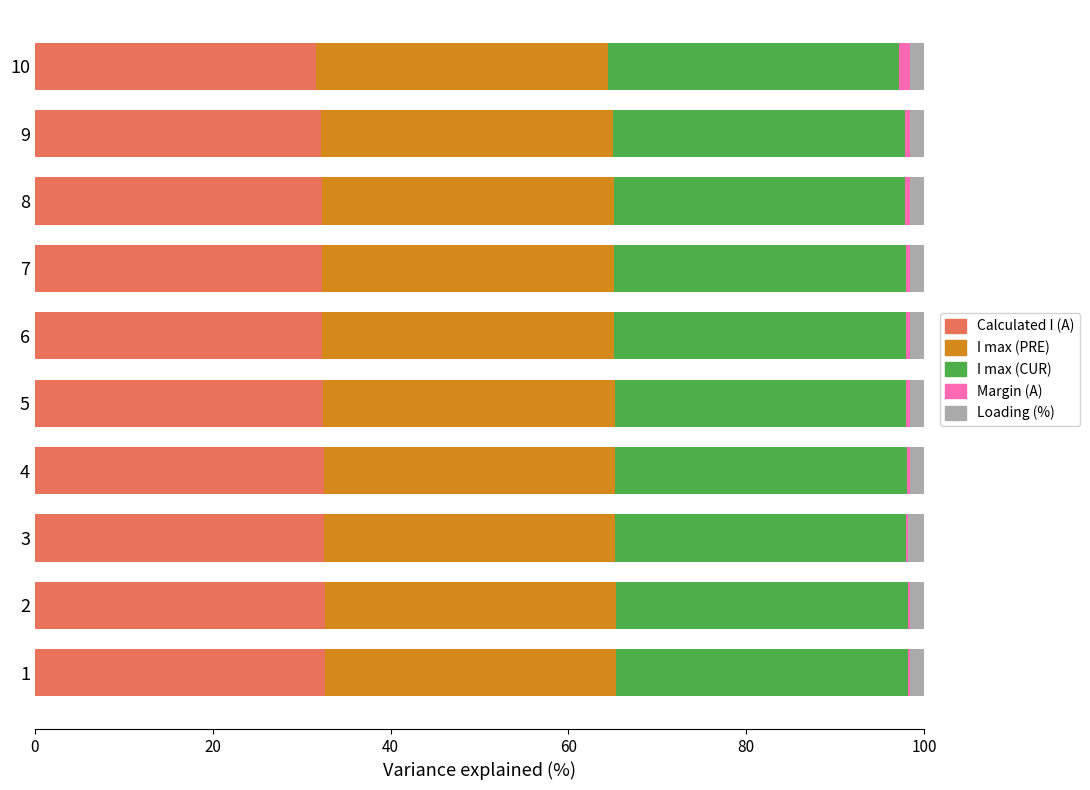

What is the highest value of the Calculated I (A) series?

32.6